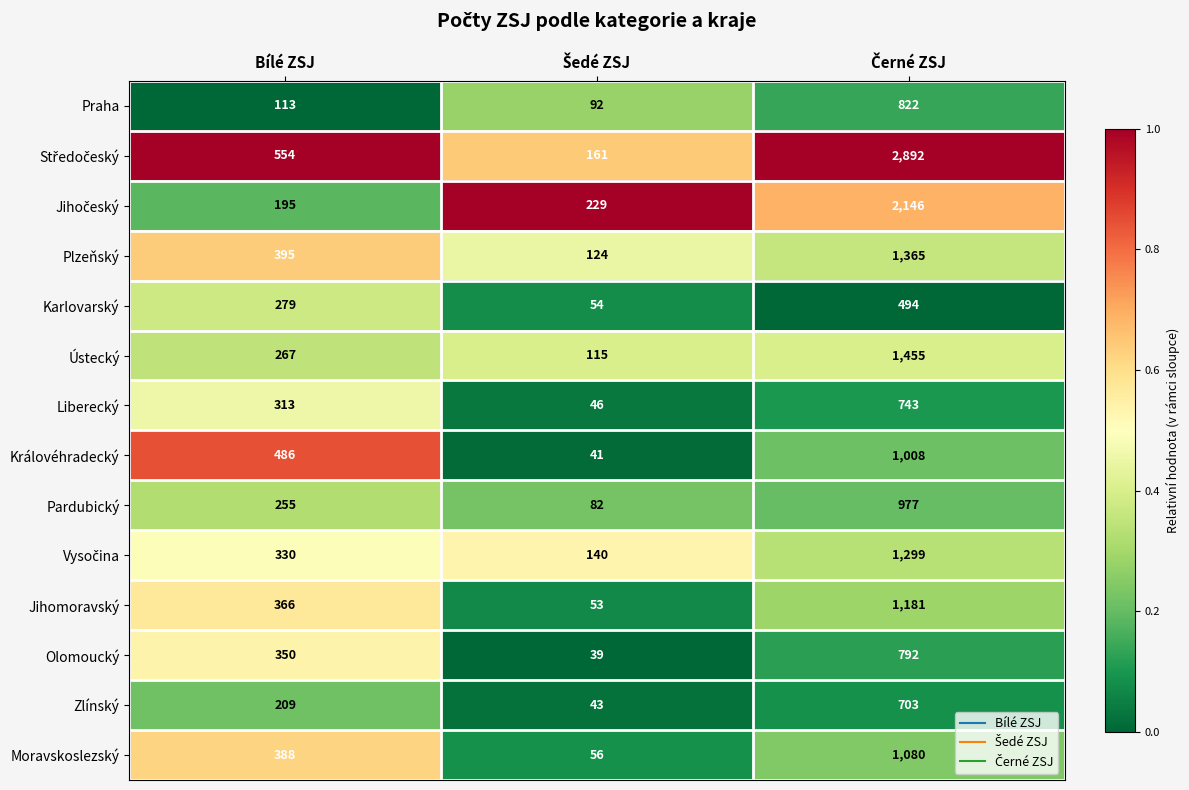

At which label is Liberecký closest to 394?

Bílé ZSJ